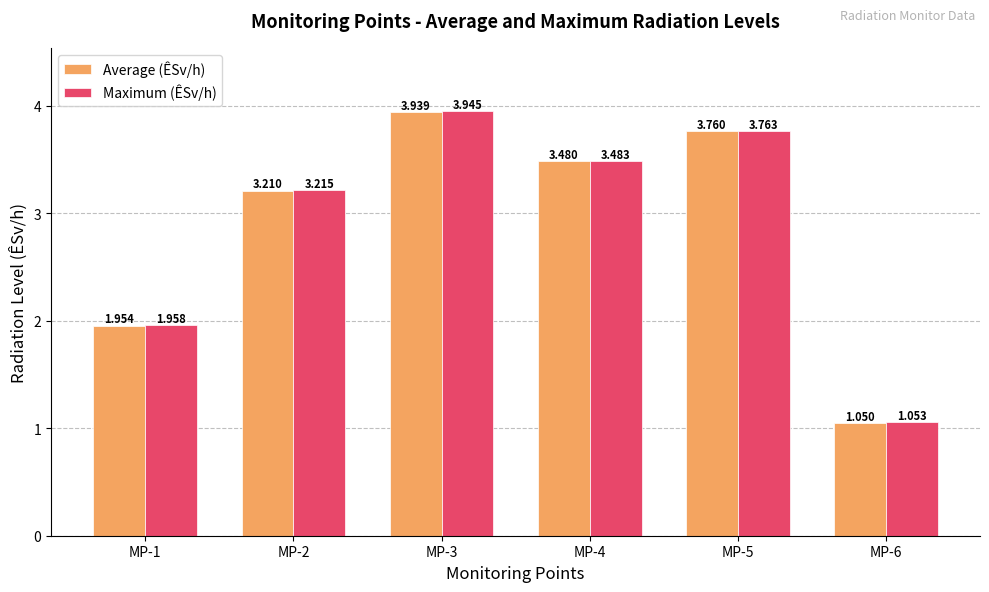

Where is Average (ÊSv/h) nearest to the value 2?

MP-1